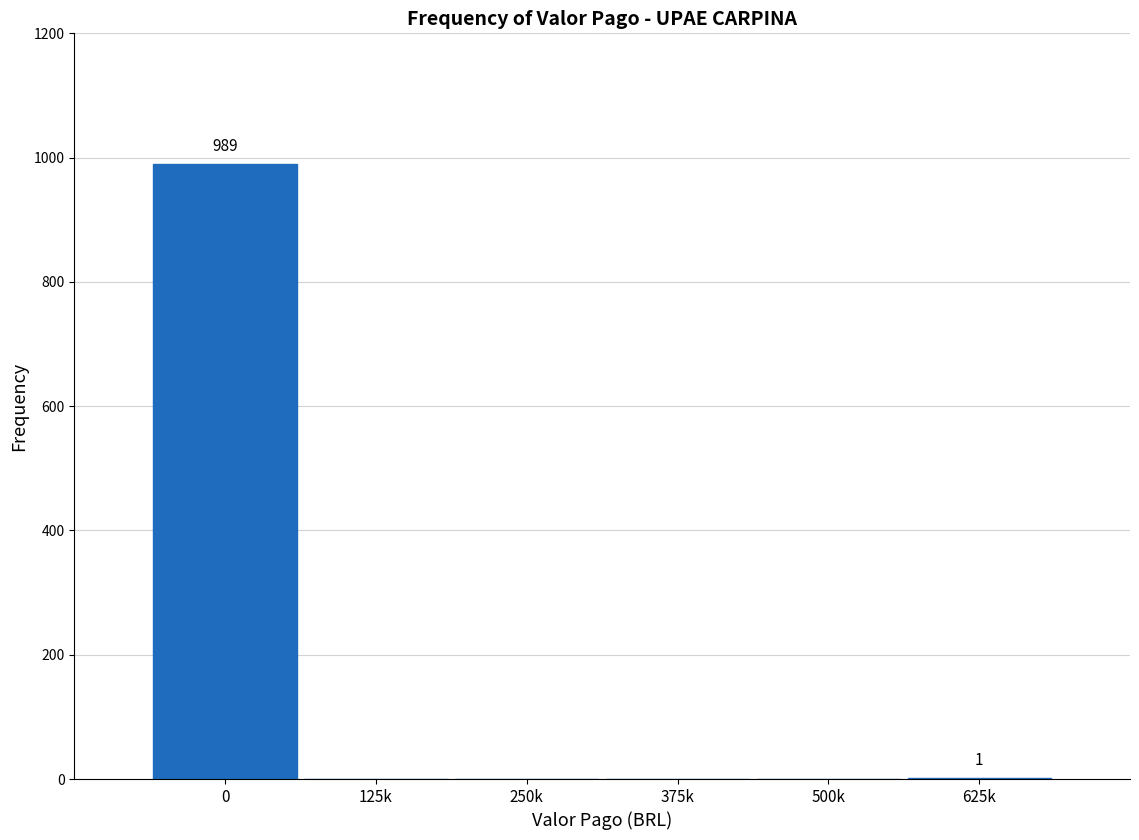

Is it true that the value at 0 is 1330?

False